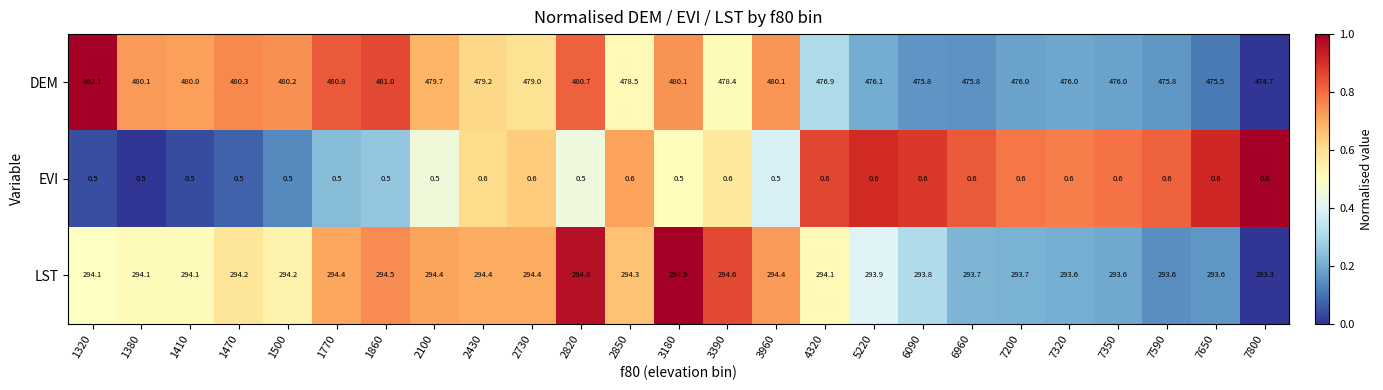

Which series changed the most between 1470 and 3180?

LST